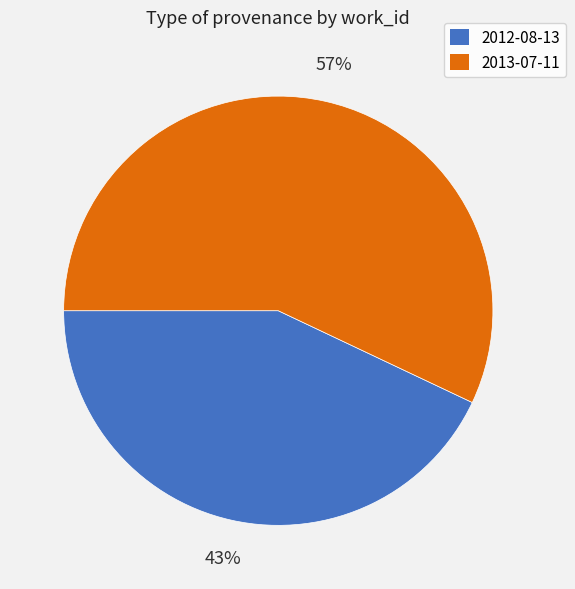

Do 2012-08-13 and 2013-07-11 together represent more than half of the pie?

Yes